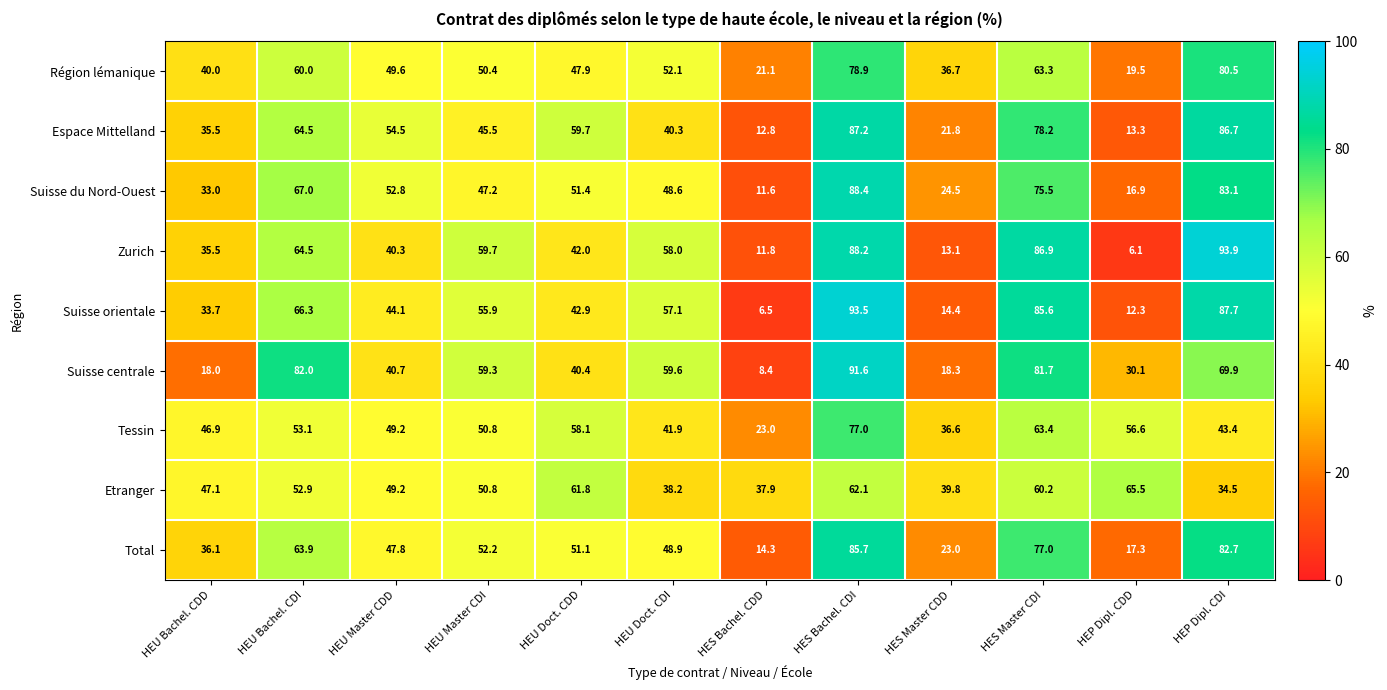

Which series has the widest spread of values?

Zurich